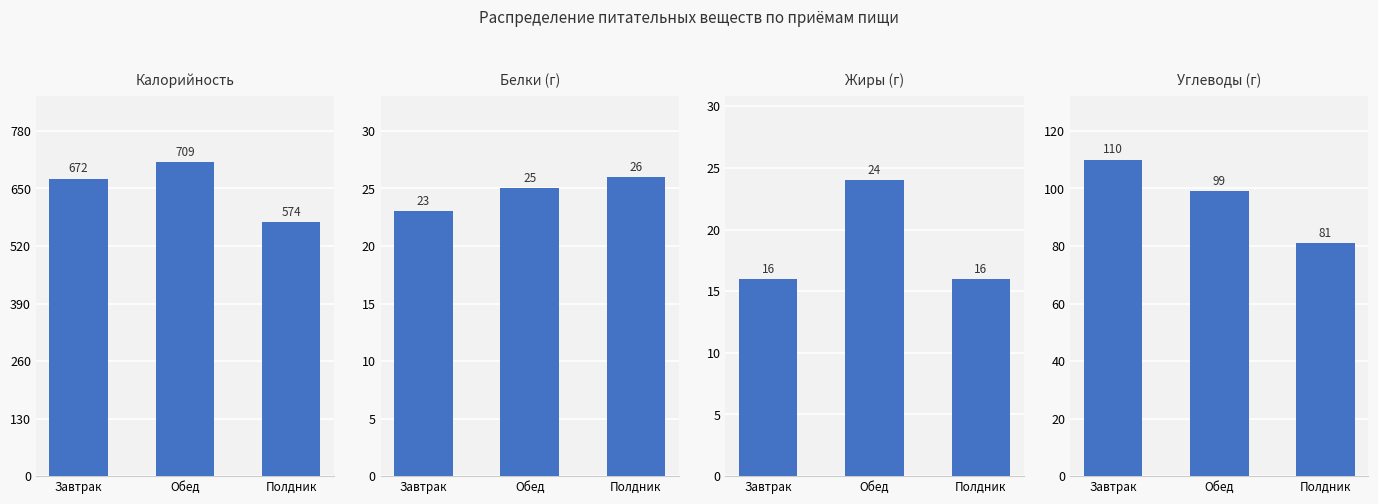

Which category has the lowest value in the Жиры (г) series?

Завтрак